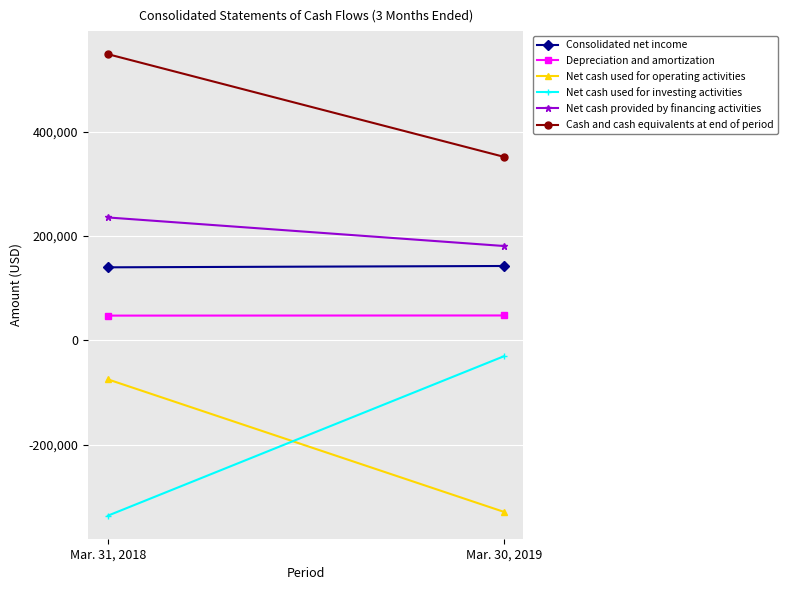

How many series are shown in this chart?

6